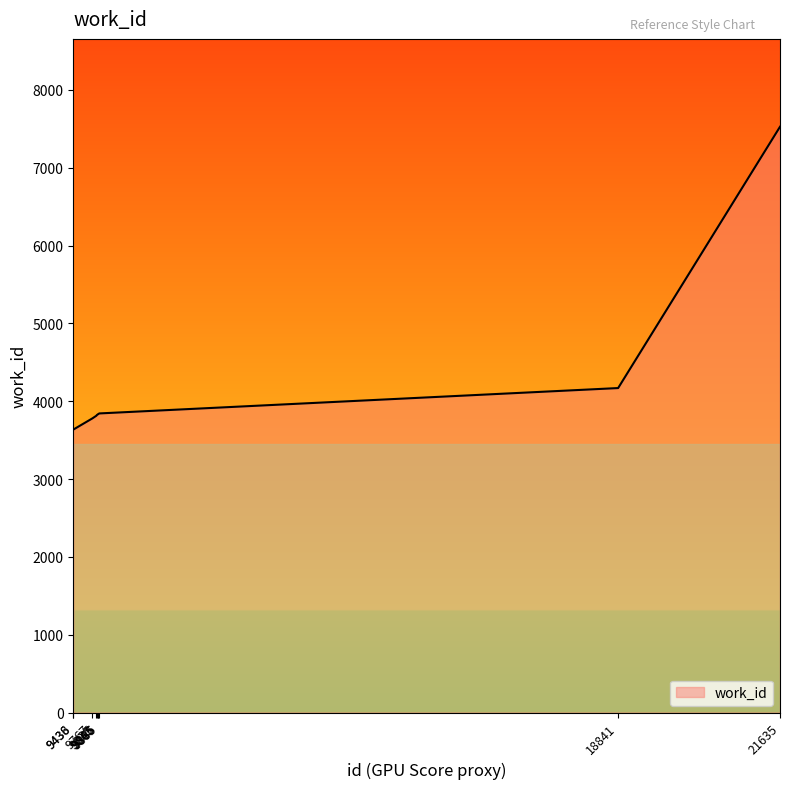

What is the maximum value shown in the chart?

7526